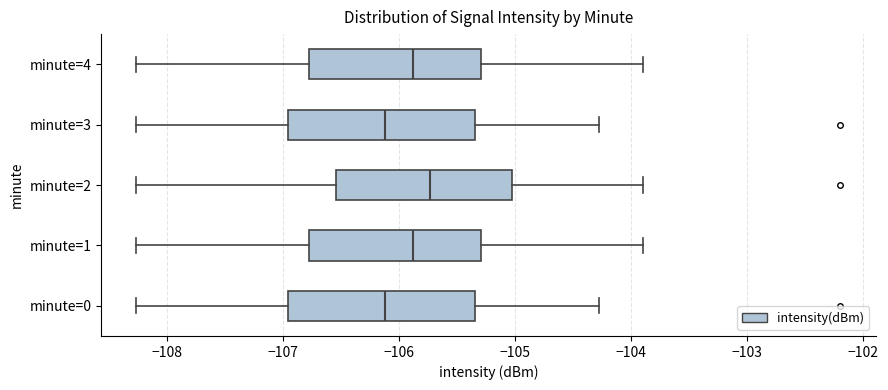

Where is the left edge of the box for minute=1 on the x-axis? The values are not printed on the chart, so give them approximately, as read against the axis.

-106.8